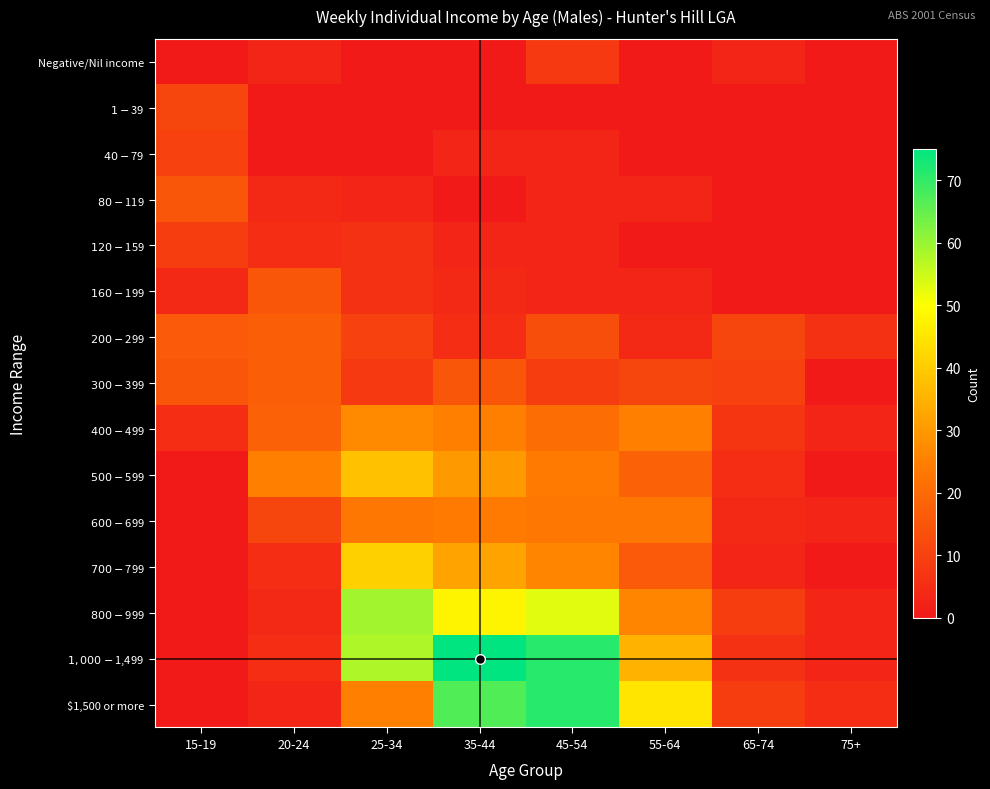

What is the spread (max minus min) of values at 20-24?

25